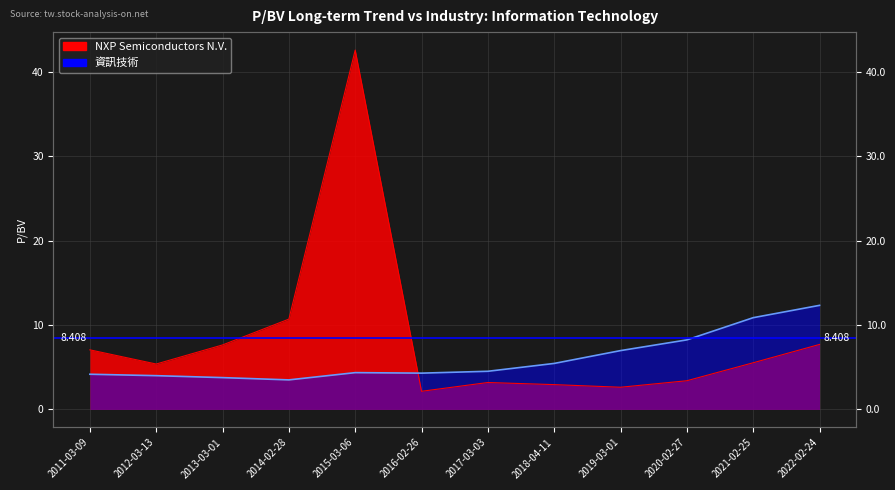

Reading left to right, what are all the values shown in this chart?

NXP Semiconductors N.V.: 7.1	5.4	7.6	10.7	42.6	2.1	3.2	2.9	2.6	3.4	5.5	7.7
資訊技術: 4.2	4.0	3.8	3.5	4.4	4.3	4.5	5.5	7.0	8.2	10.9	12.3